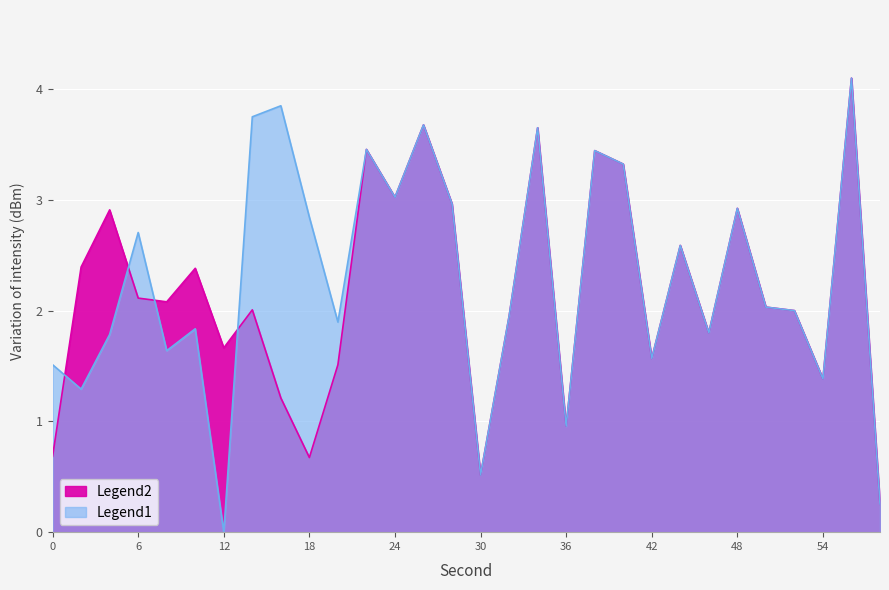

Reading left to right, transcribe all the data shown in this chart.

Legend1: 0=1.5	2=1.3	4=1.8	6=2.7	8=1.6	10=1.8	12=0.0	14=3.7	16=3.8	18=2.8	20=1.9	22=3.5	24=3.0	26=3.7	28=3.0	30=0.5	32=1.9	34=3.6	36=1.0	38=3.4	40=3.3	42=1.6	44=2.6	46=1.8	48=2.9	50=2.0	52=2.0	54=1.4	56=4.1	58=0.3
Legend2: 0=0.7	2=2.4	4=2.9	6=2.1	8=2.1	10=2.4	12=1.7	14=2.0	16=1.2	18=0.7	20=1.5	22=3.5	24=3.0	26=3.7	28=3.0	30=0.5	32=1.9	34=3.6	36=1.0	38=3.4	40=3.3	42=1.6	44=2.6	46=1.8	48=2.9	50=2.0	52=2.0	54=1.4	56=4.1	58=0.3